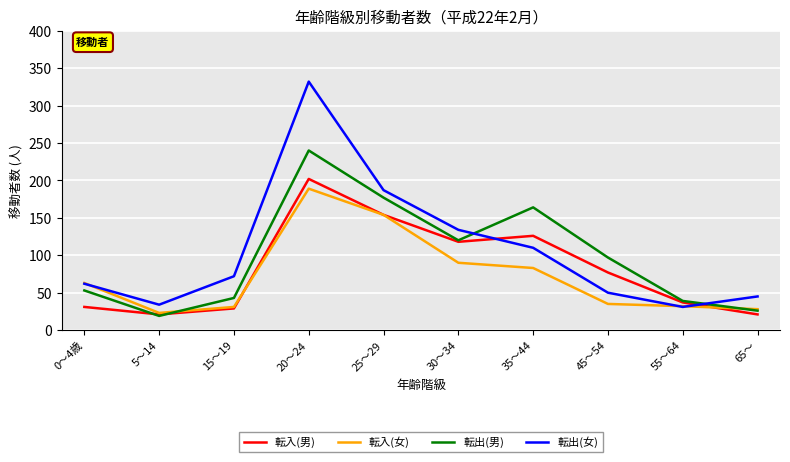

Count the number of data series in this chart.

4